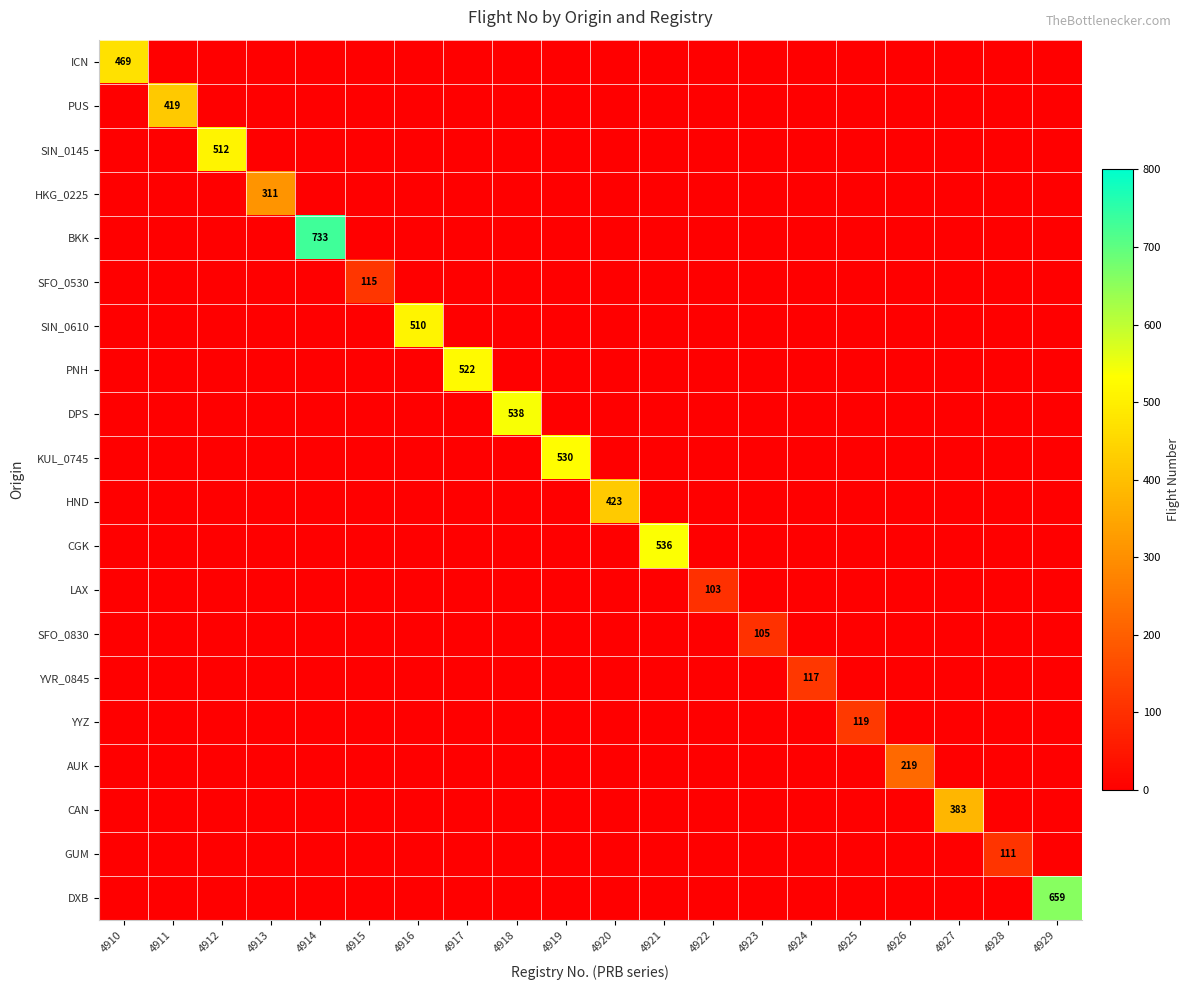

The value of YVR_0845 at 4929 is 0. True or false?

True